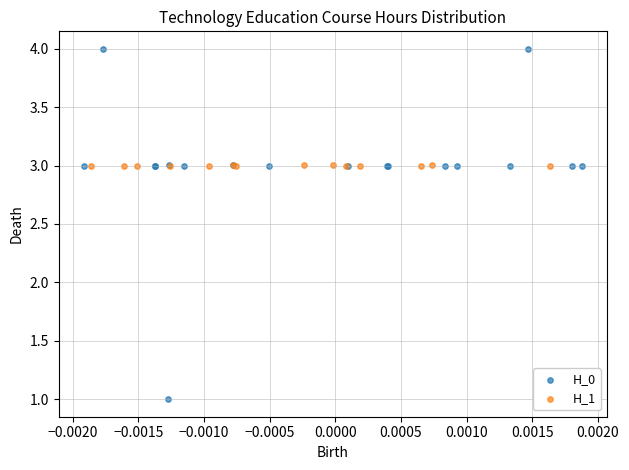

Which series contains the lowest Y value?

H_0